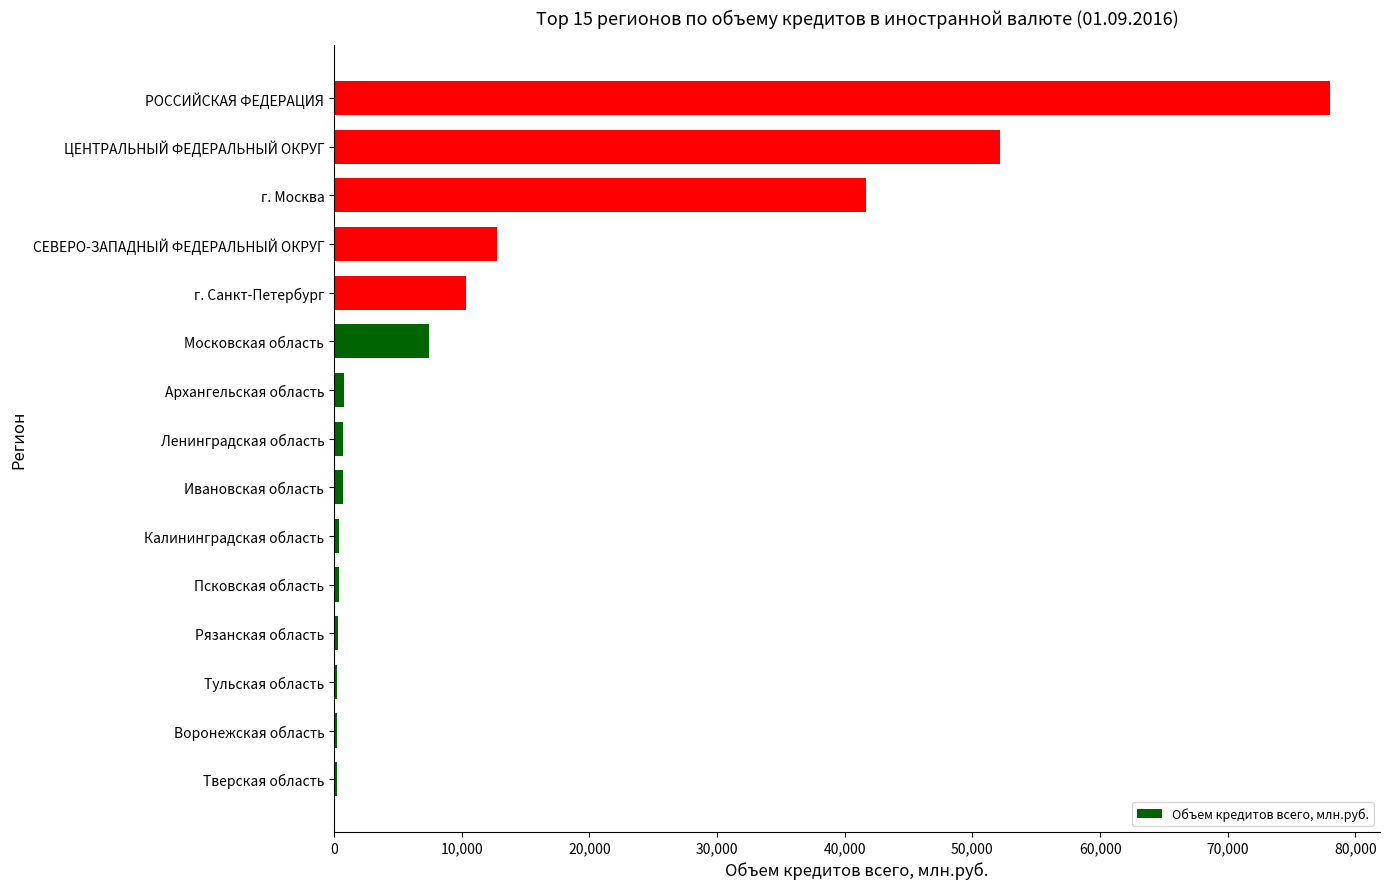

Between Тульская область and г. Санкт-Петербург, which is larger?

г. Санкт-Петербург